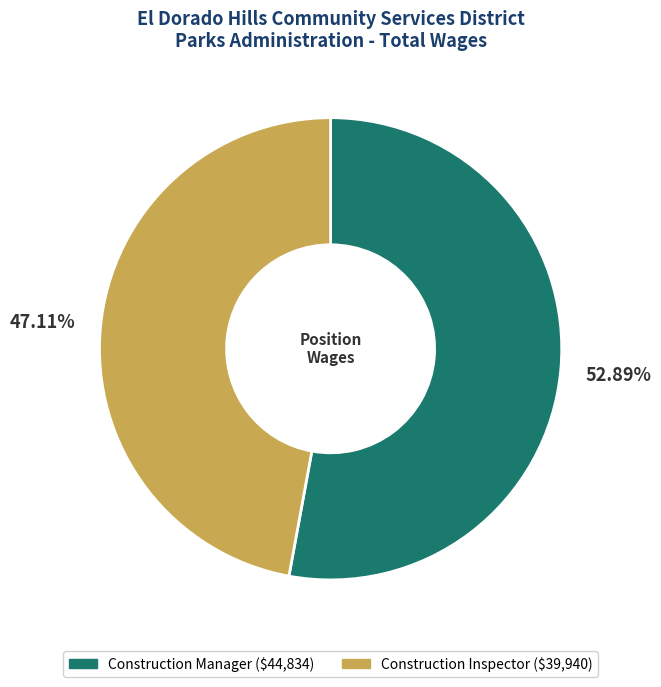

Combined, what portion of the pie is Construction Manager and Construction Inspector?

100.0%